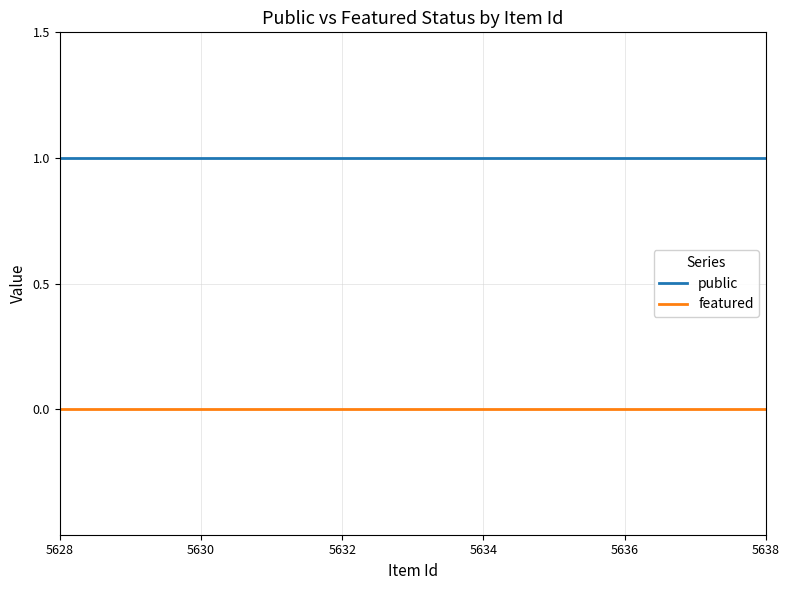

True or false: featured and public intersect in this chart.

False